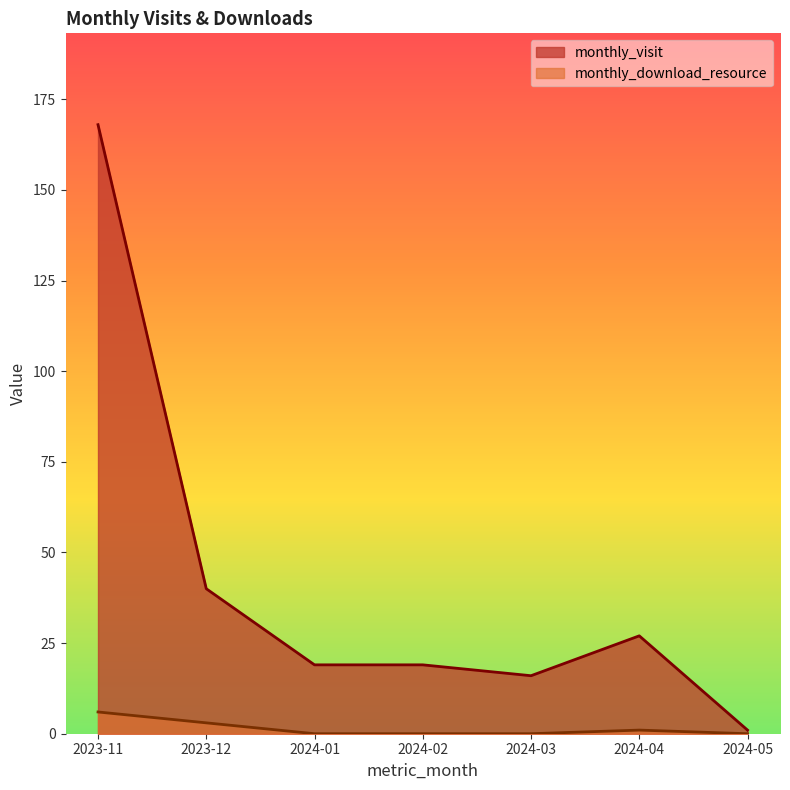

True or false: monthly_download_resource and monthly_visit intersect in this chart.

False